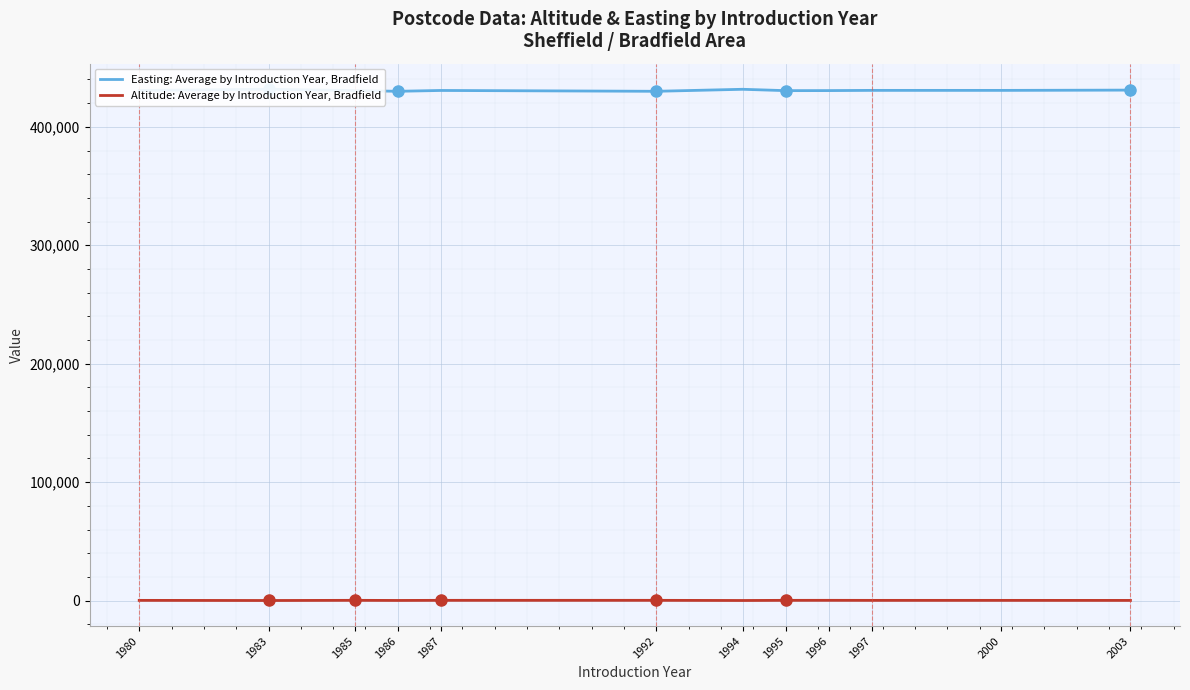

Between 1983 and 1996, which series saw the biggest shift?

Easting: Average by Introduction Year, Bradfield